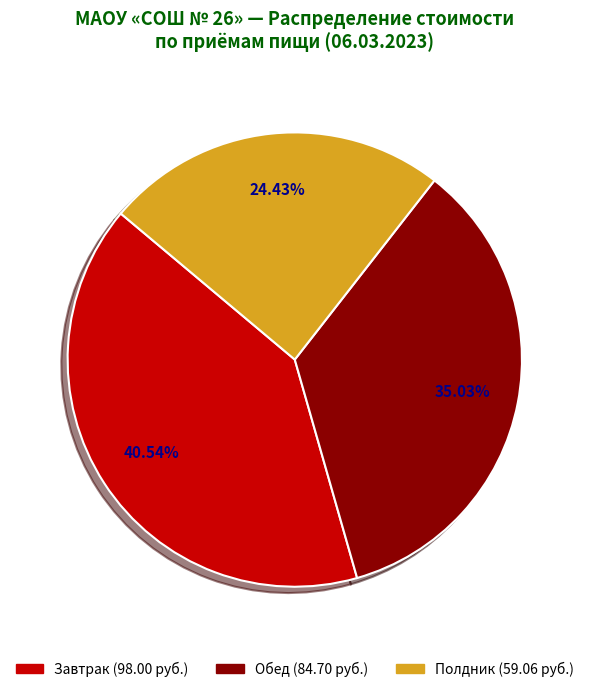

Is there any slice that represents more than half of the pie?

No